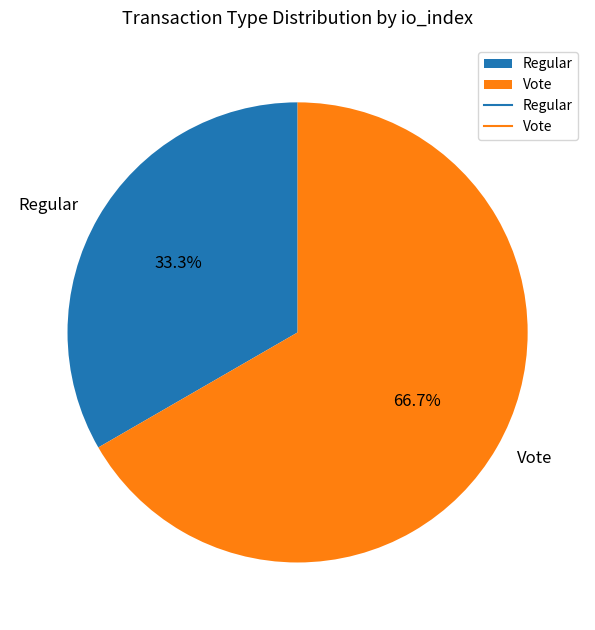

Which slice represents more than half of the pie?

Vote